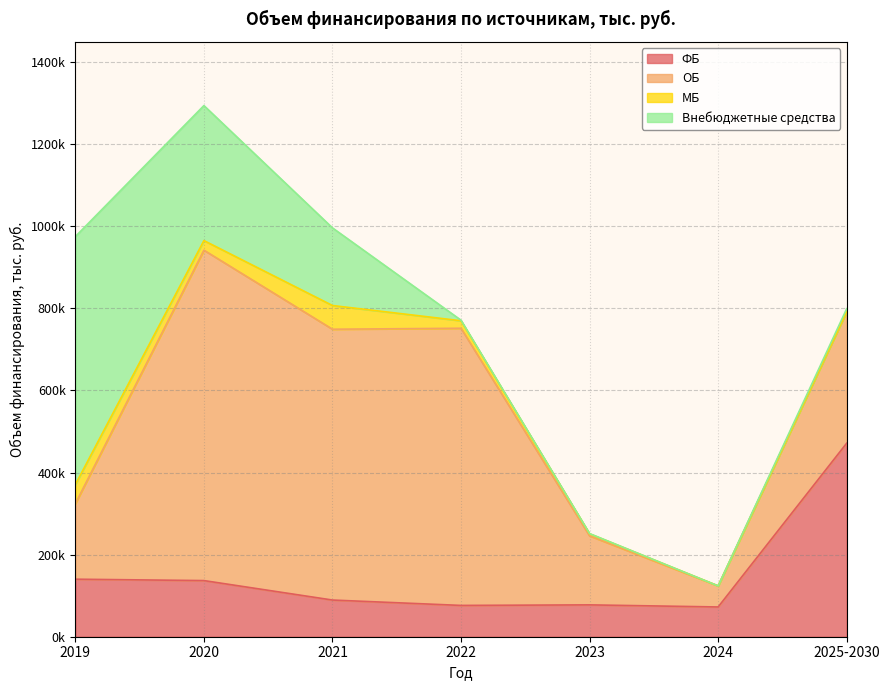

What is the value of the ОБ point at the 3rd from the left?

659757.5